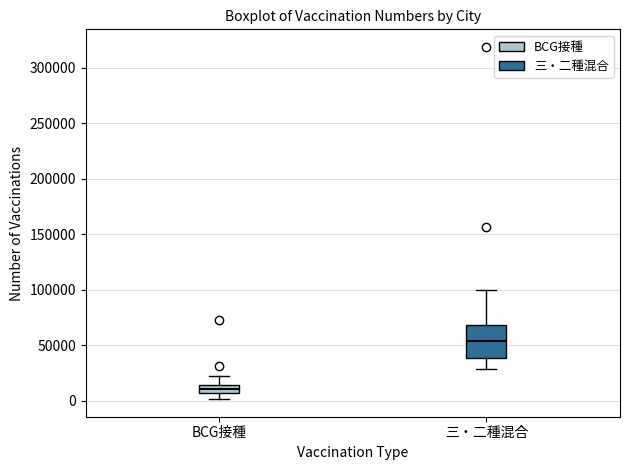

Where does the median line of the box for BCG接種 sit on the y-axis? The values are not printed on the chart, so give them approximately, as read against the axis.

10000